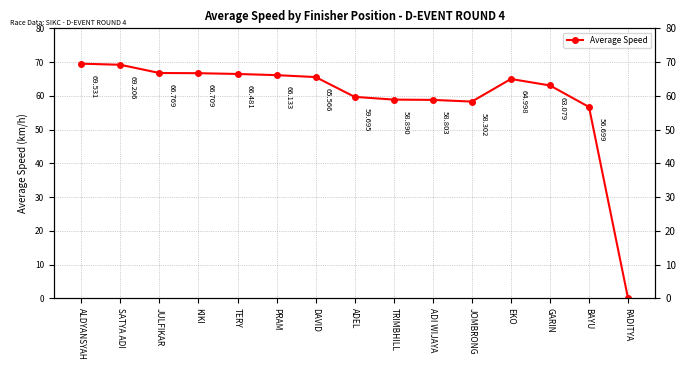

What is the maximum value shown in the chart?

69.5